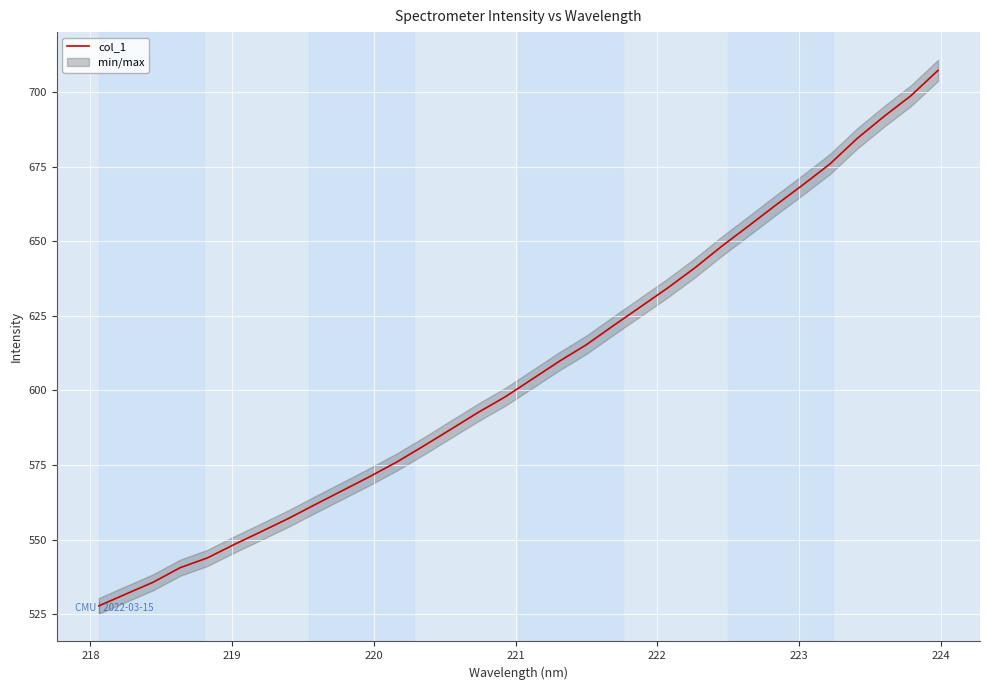

What is the highest value of the col_1 series?

707.3